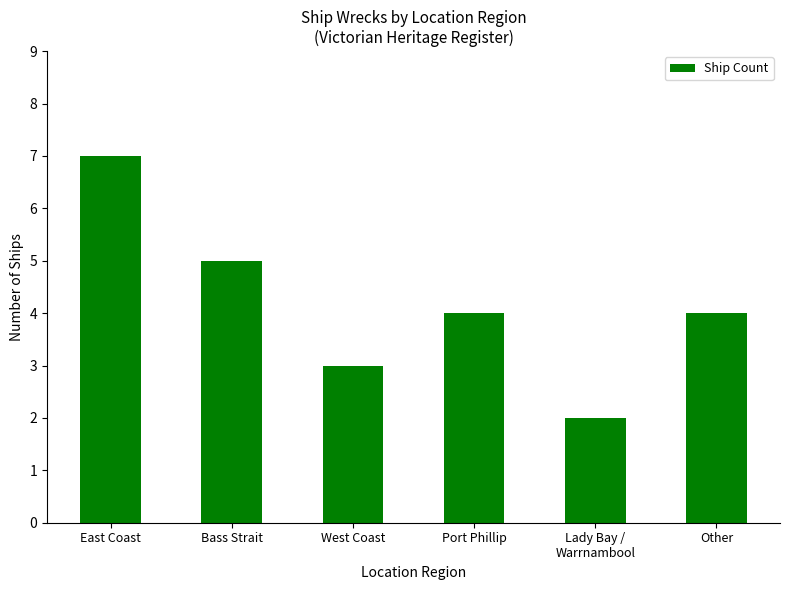

What is the sum of the values at Other and East Coast?

11